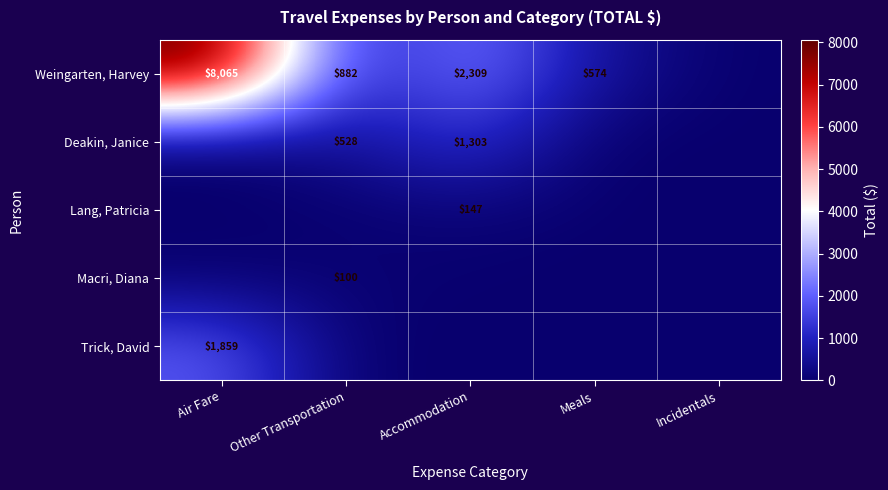

Is it true that Deakin, Janice equals 818 at Other Transportation?

False